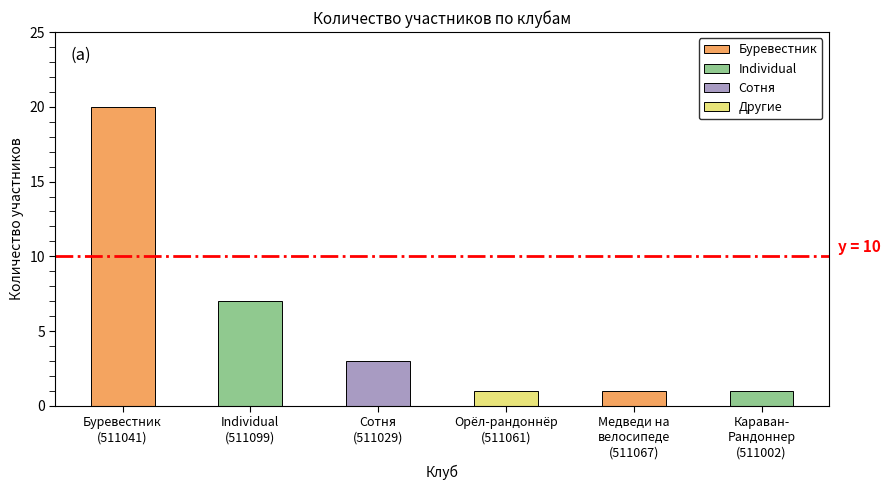

What is the approximate value at Буревестник
(511041), to the nearest 5?

20